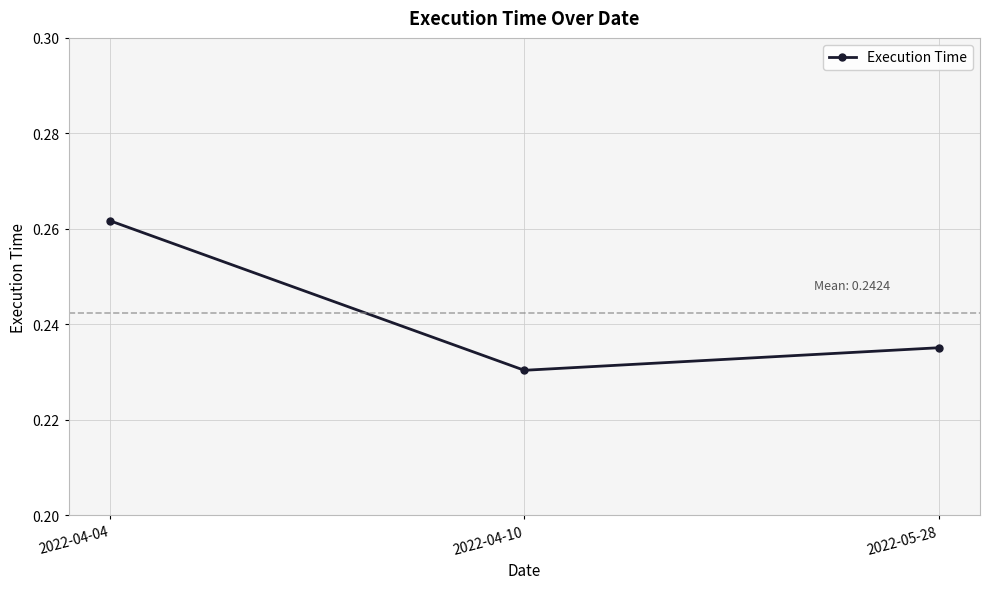

Count the number of categories in the chart.

3